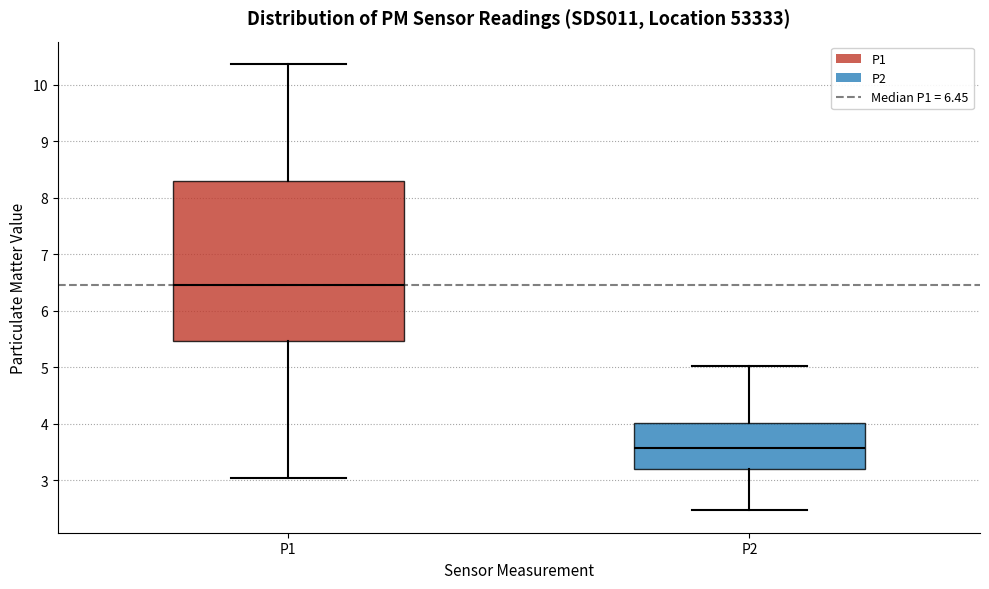

Which box has the highest median line?

P1